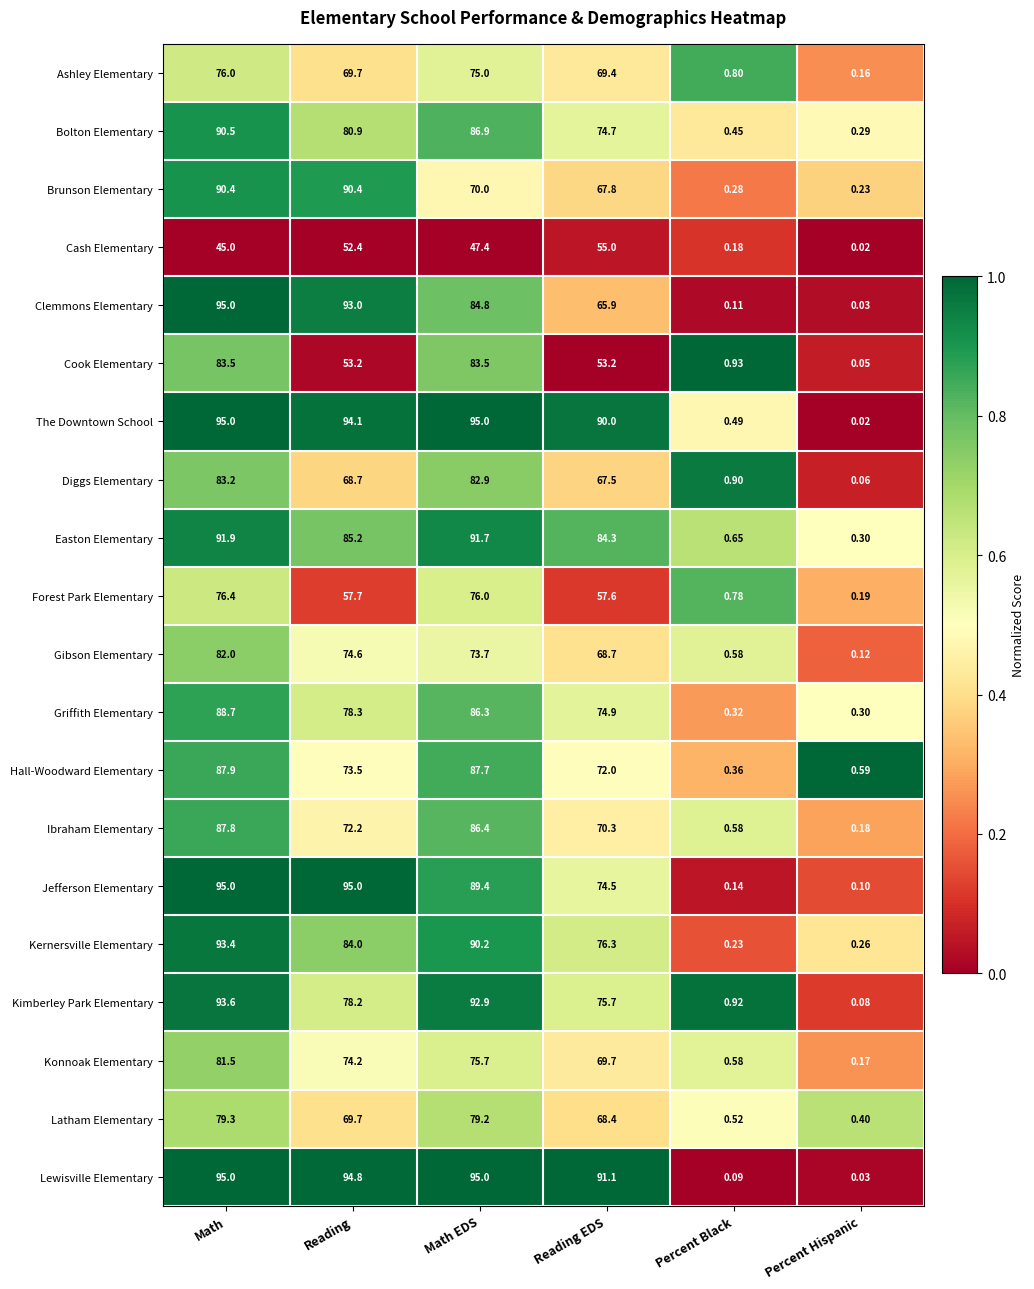

At which category is the sum across all series the highest?

Math